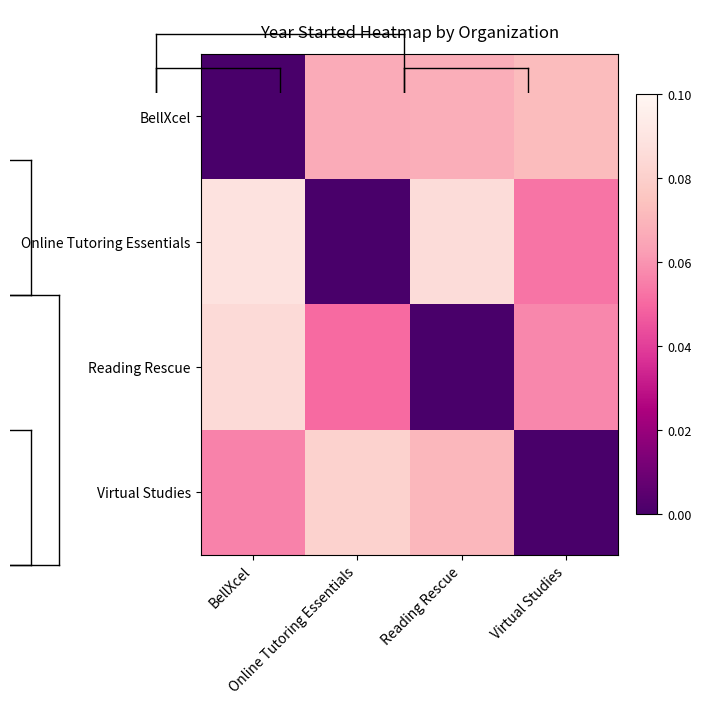

Which has a higher value, Online Tutoring Essentials or BellXcel?

Online Tutoring Essentials